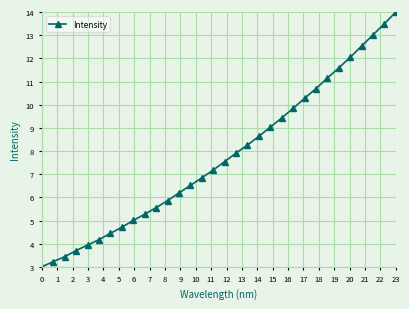

What is the sum of all values?

248.5